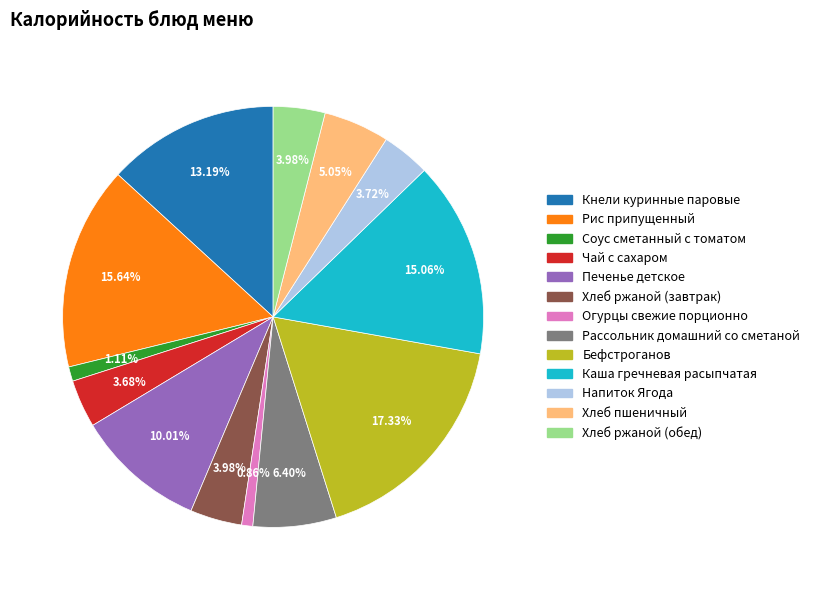

What percentage is the Хлеб ржаной (обед) slice, to the nearest percent?

4%